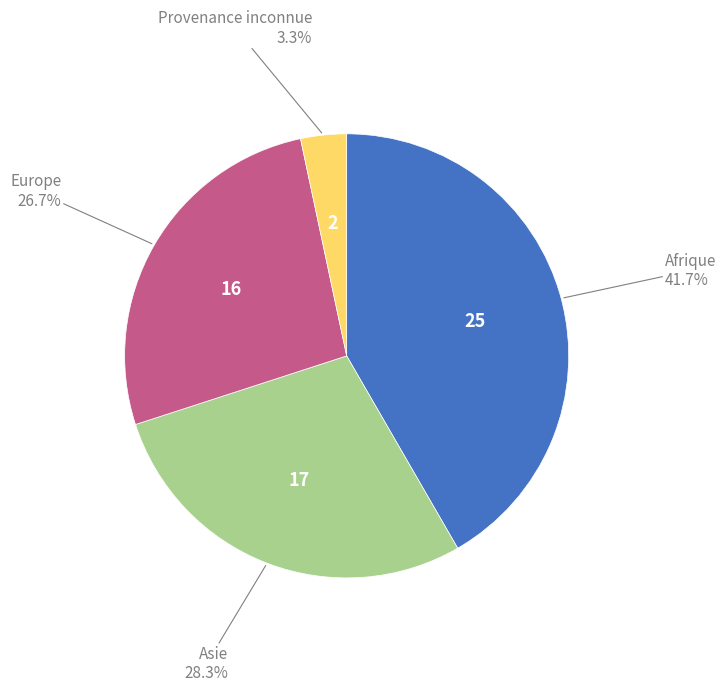

What percentage is NOT represented by Afrique?

58.3%